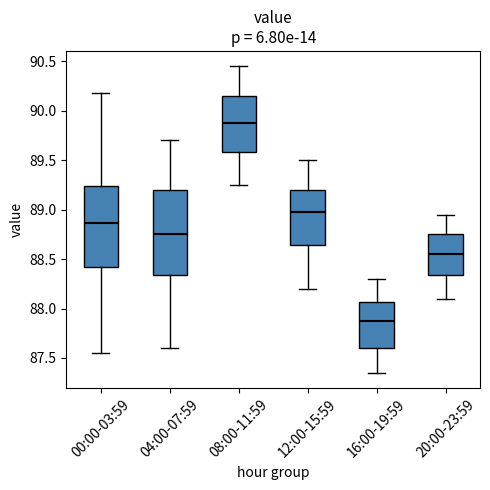

Reading left to right, read every box against the y-axis: the position of its median line, the range the box covers, and the ends of its whiskers. The values are not printed on the chart, so give them approximately, as read against the axis.

00:00-03:59: median 88.85, box 88.40 to 89.25, whiskers 87.55 to 90.20
04:00-07:59: median 88.75, box 88.35 to 89.20, whiskers 87.60 to 89.70
08:00-11:59: median 89.90, box 89.60 to 90.15, whiskers 89.25 to 90.45
12:00-15:59: median 89.00, box 88.65 to 89.20, whiskers 88.20 to 89.50
16:00-19:59: median 87.90, box 87.60 to 88.05, whiskers 87.35 to 88.30
20:00-23:59: median 88.55, box 88.35 to 88.75, whiskers 88.10 to 88.95